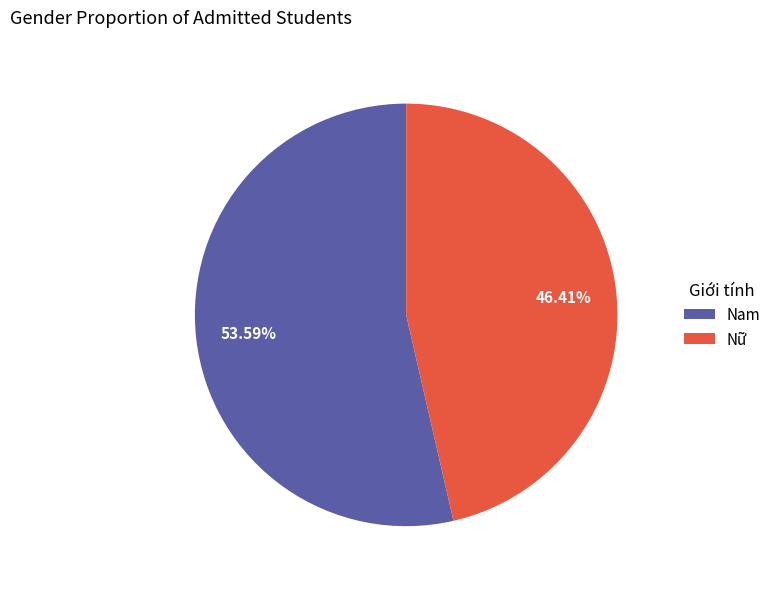

What is the total percentage of Nam and Nữ?

100.0%